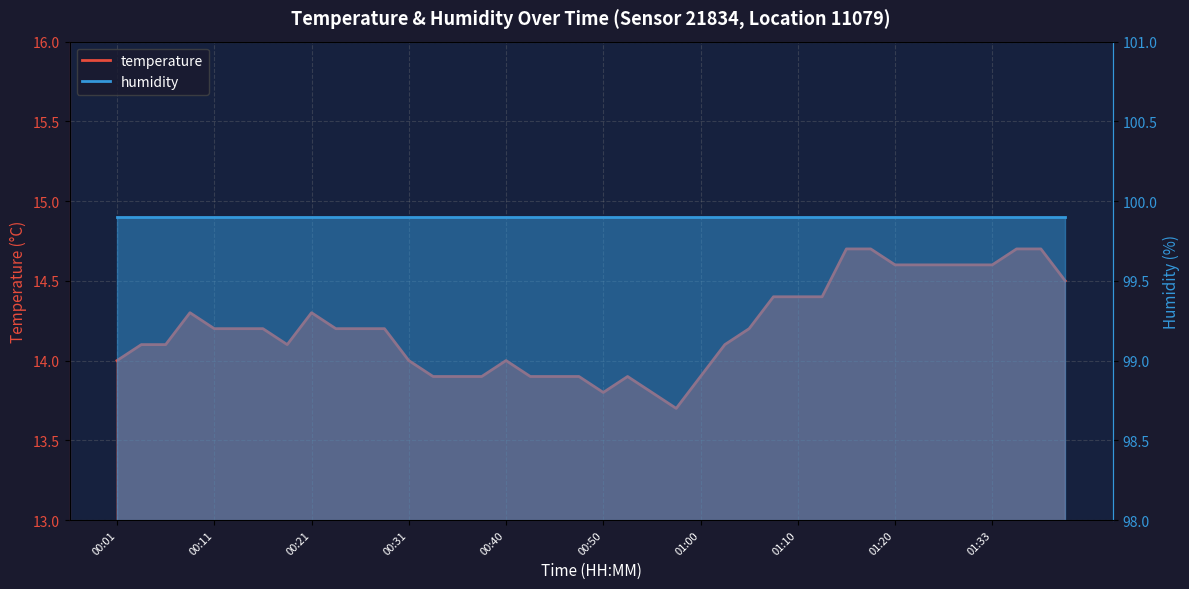

What is the change in value from 00:21 to 01:40?

+0.2